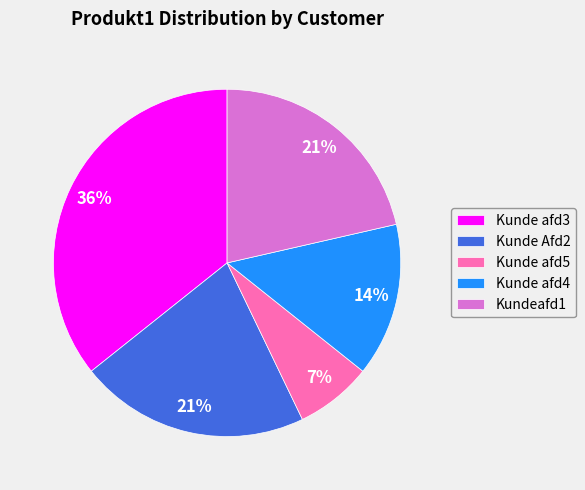

What is the ratio of the value at Kundeafd1 to the value at Kunde afd5?

3.0